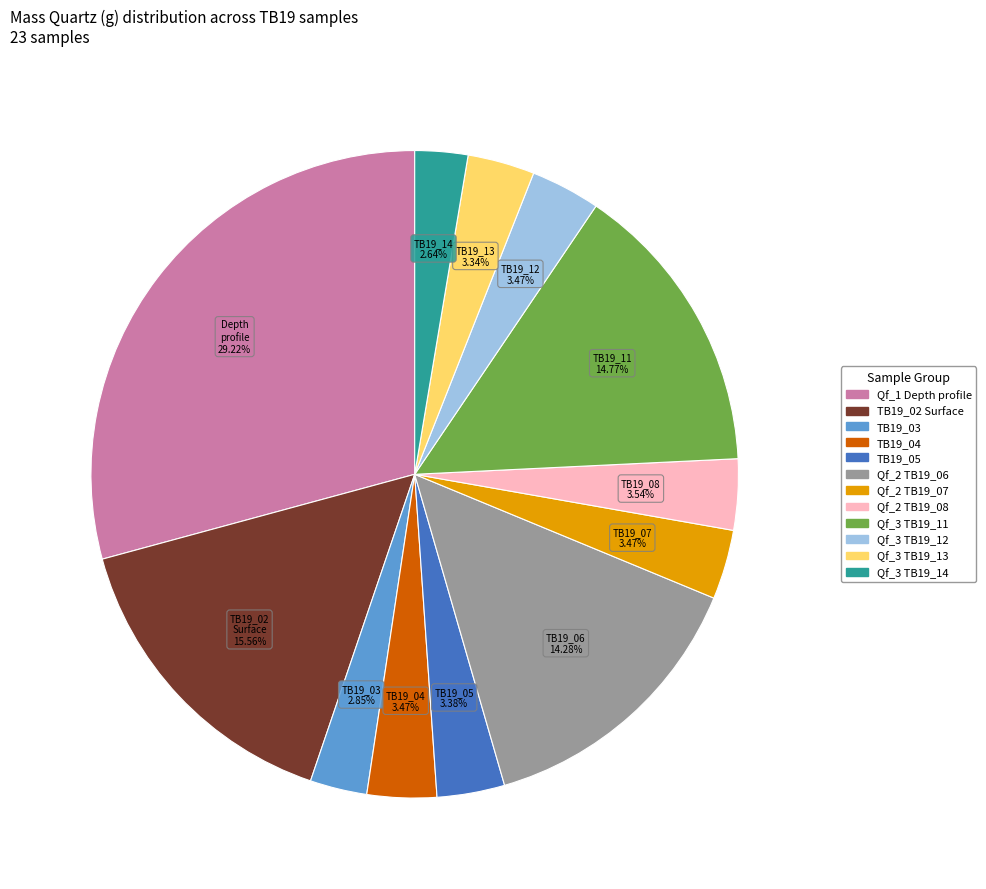

Is there any slice that represents more than half of the pie?

No